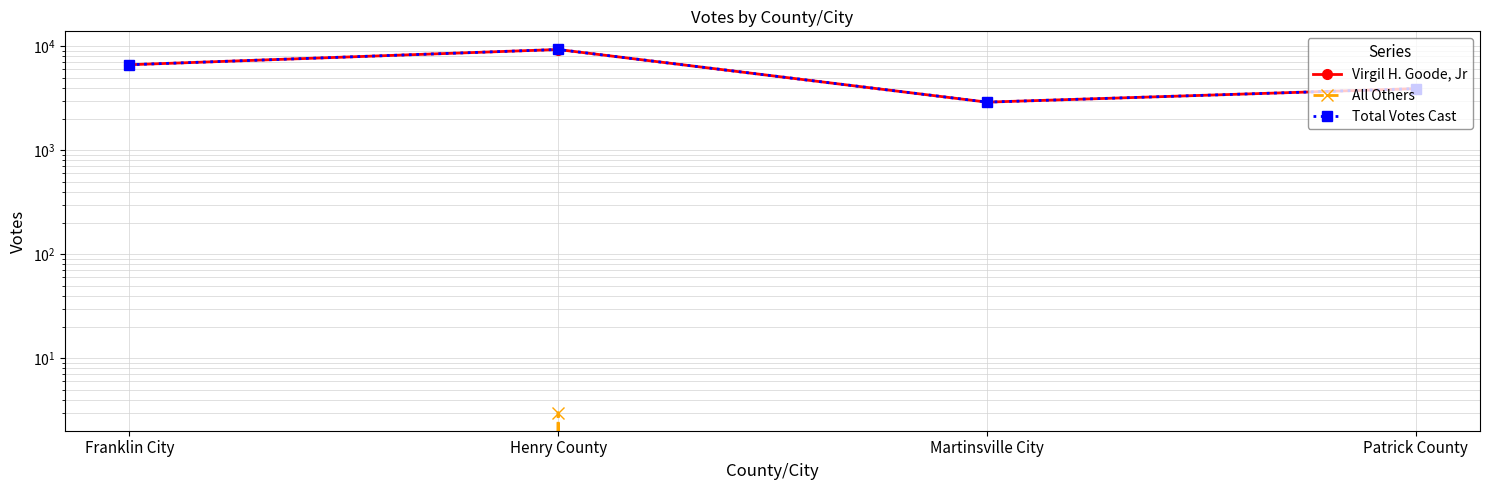

At Henry County, list the series in order from smallest to largest.

All Others, Virgil H. Goode, Jr, Total Votes Cast